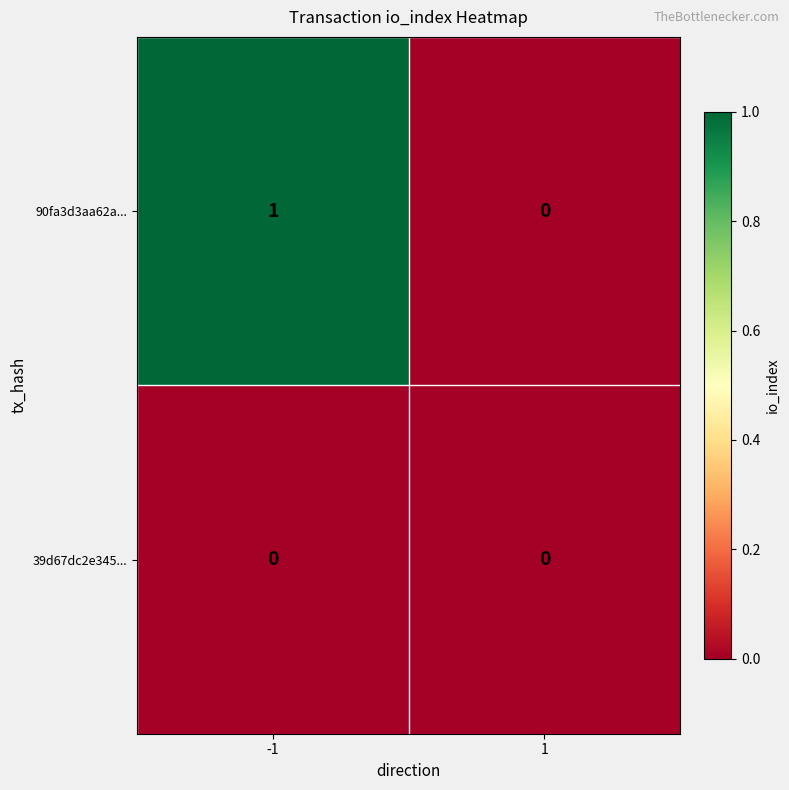

Which series has the largest total across all categories?

90fa3d3aa62a...